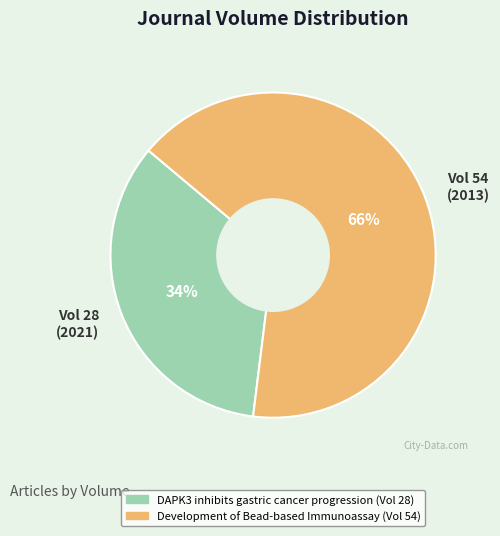

Which slice represents more than half of the pie?

Vol 54 (2013)